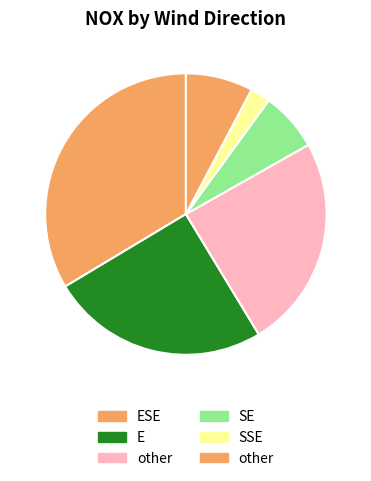

What is the largest slice in the pie chart?

ESE